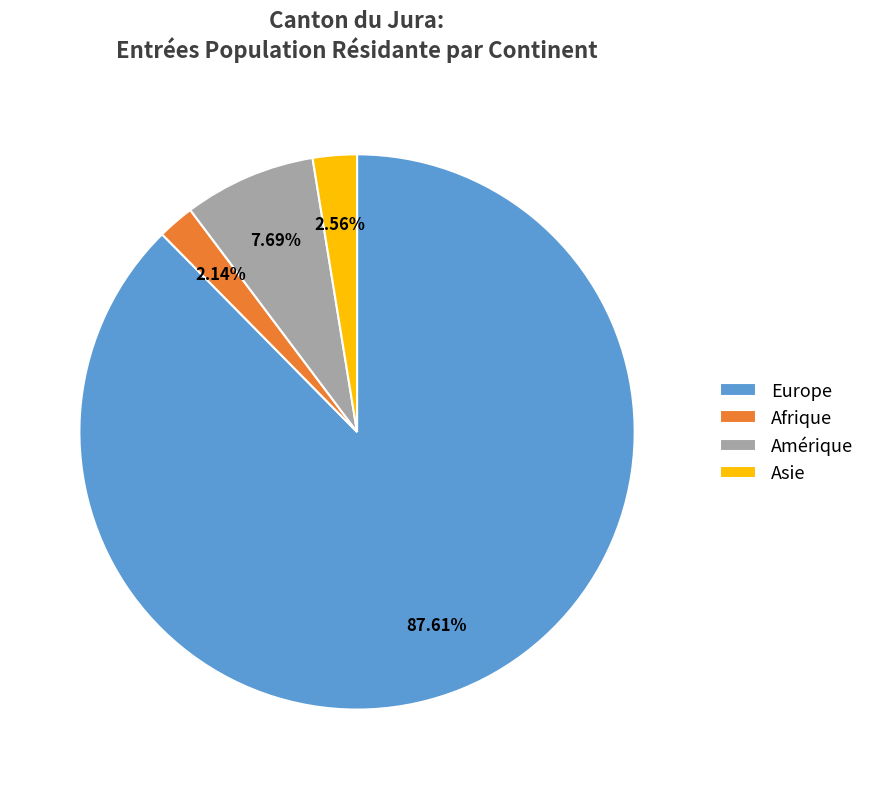

What percentage is the Afrique slice, to the nearest percent?

2%